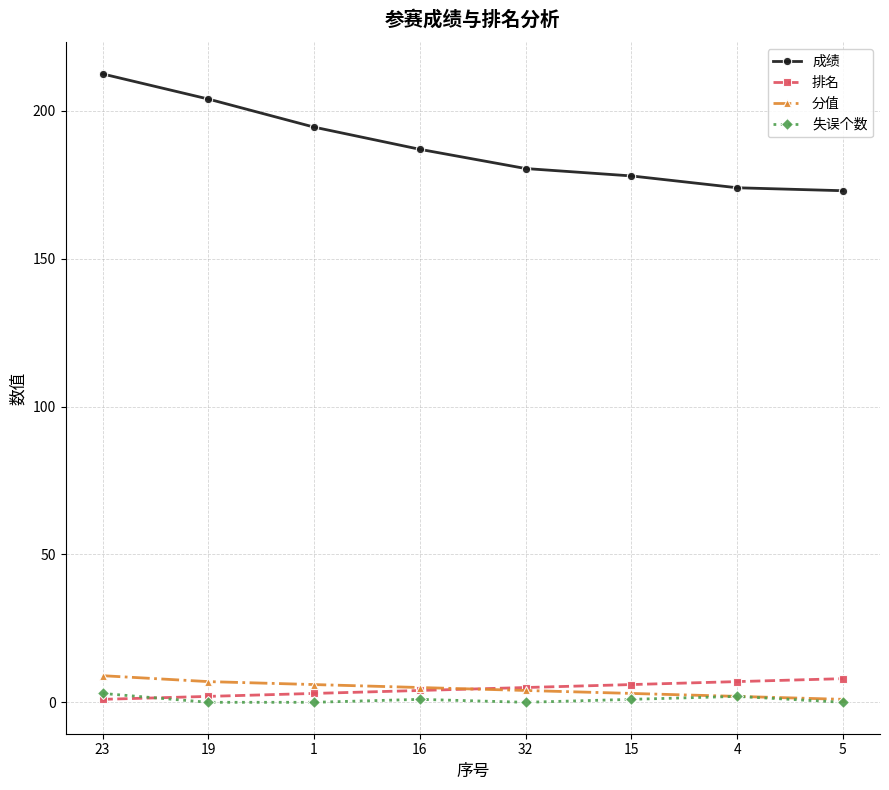

Count the number of categories in the chart.

8